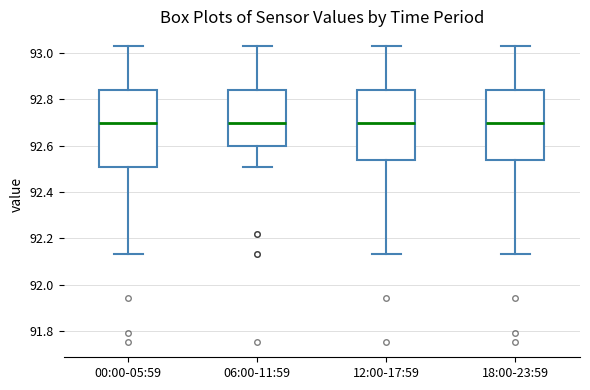

Reading left to right, read every box against the y-axis: the position of its median line, the range the box covers, and the ends of its whiskers. The values are not printed on the chart, so give them approximately, as read against the axis.

00:00-05:59: median 92.70, box 92.52 to 92.84, whiskers 92.14 to 93.04
06:00-11:59: median 92.70, box 92.60 to 92.84, whiskers 92.52 to 93.04
12:00-17:59: median 92.70, box 92.54 to 92.84, whiskers 92.14 to 93.04
18:00-23:59: median 92.70, box 92.54 to 92.84, whiskers 92.14 to 93.04